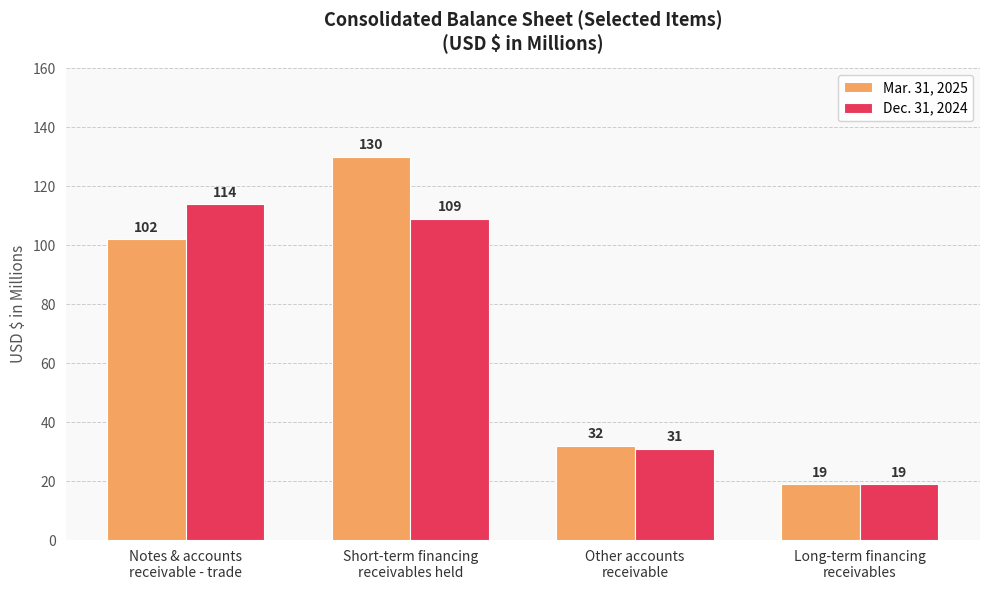

List the labels in order of Dec. 31, 2024 value, smallest first.

Long-term financing
receivables, Other accounts
receivable, Short-term financing
receivables held, Notes & accounts
receivable - trade